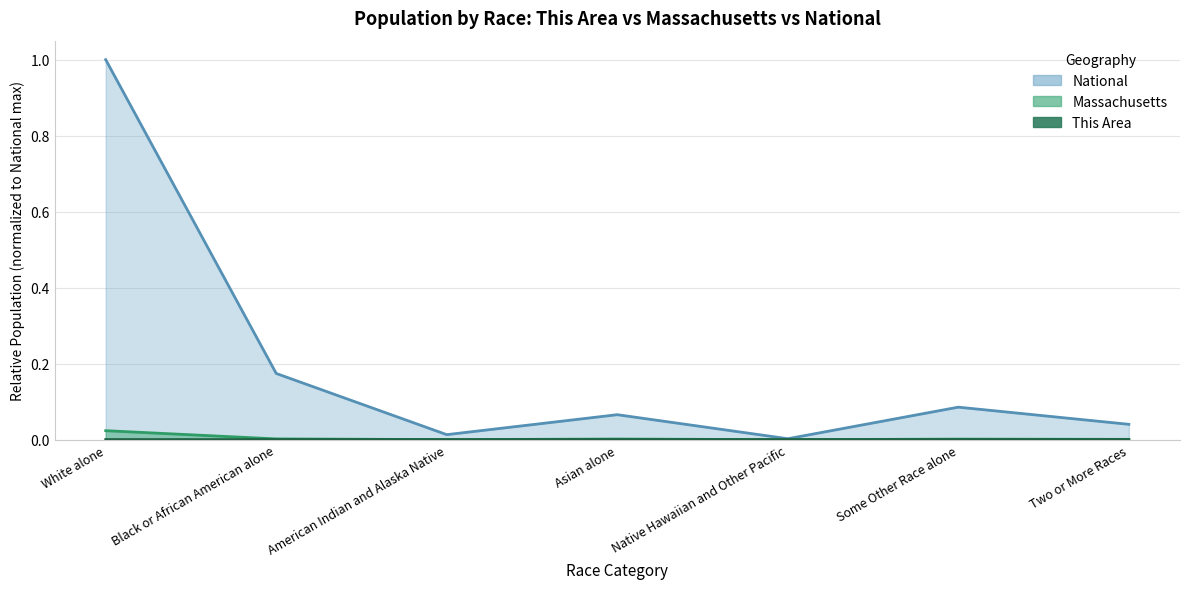

The value of National at Asian alone is 0.0. True or false?

False